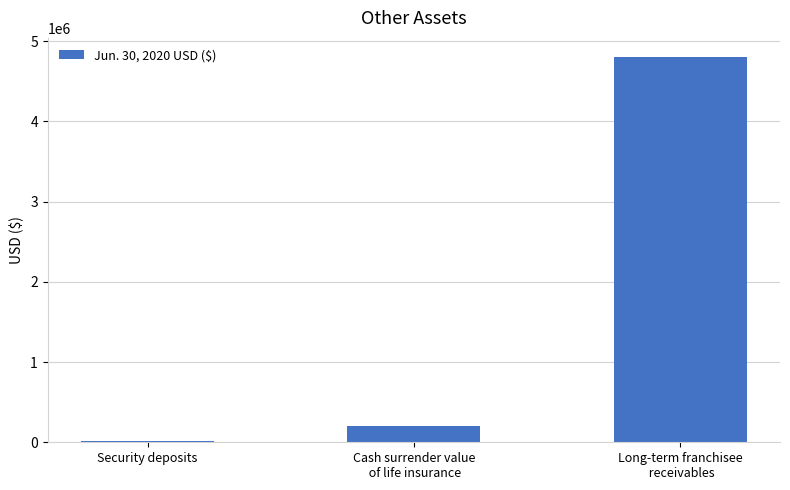

True or false: the data shows 199000 at Cash surrender value
 of life insurance.

True